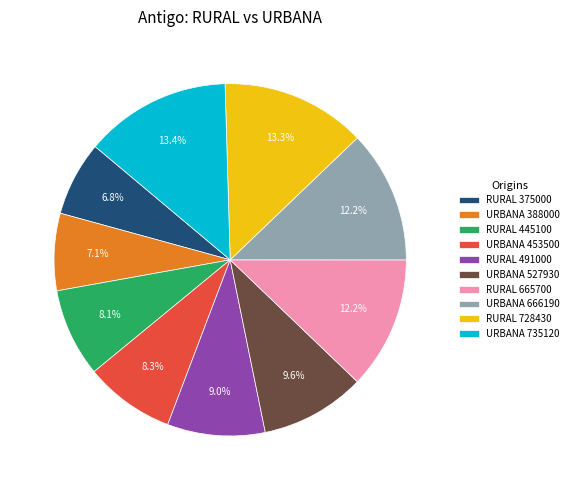

Is there any slice that represents more than half of the pie?

No